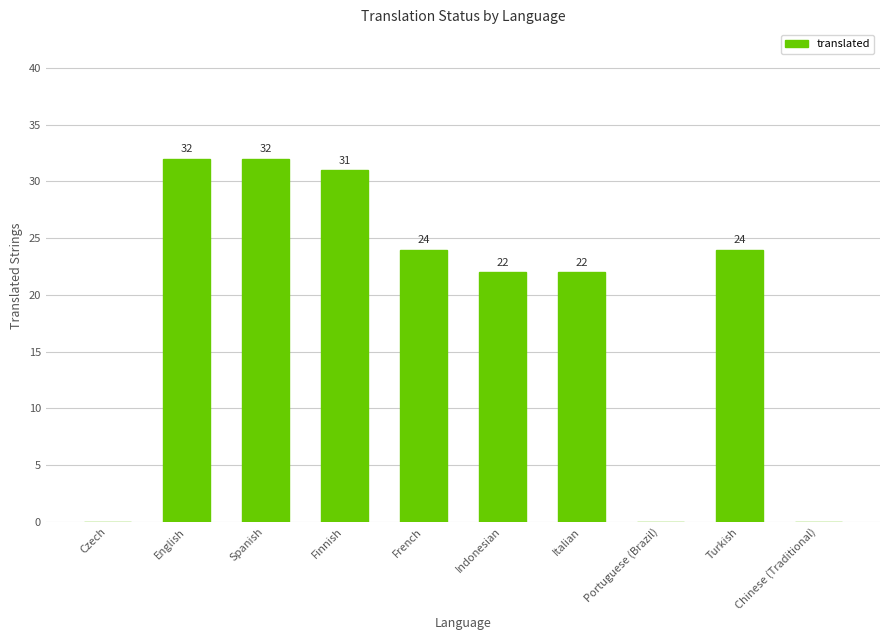

Reading right to left, transcribe all the data shown in this chart.

Chinese (Traditional)=0	Turkish=24	Portuguese (Brazil)=0	Italian=22	Indonesian=22	French=24	Finnish=31	Spanish=32	English=32	Czech=0